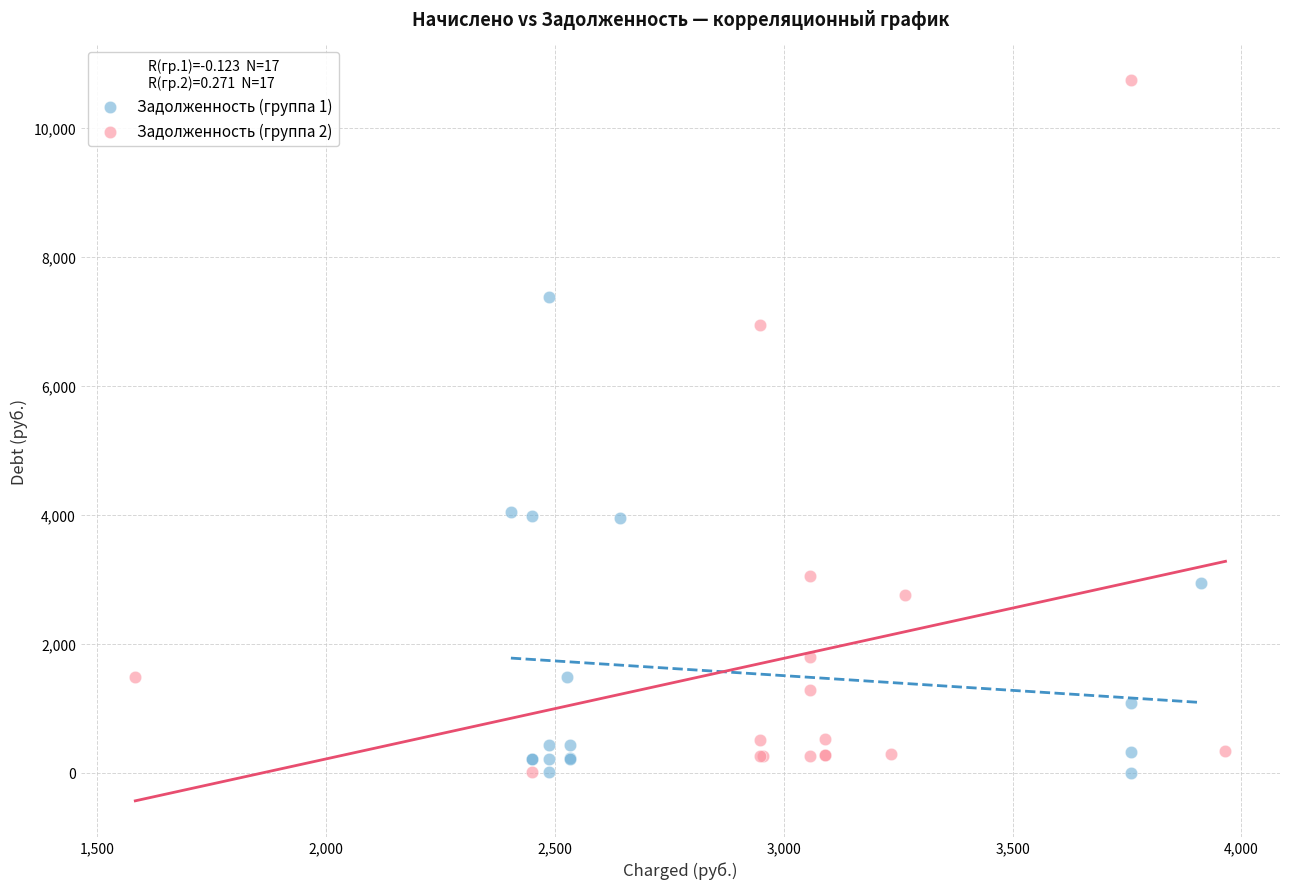

What are all the series names shown in the legend?

Задолженность (группа 1), Задолженность (группа 2)